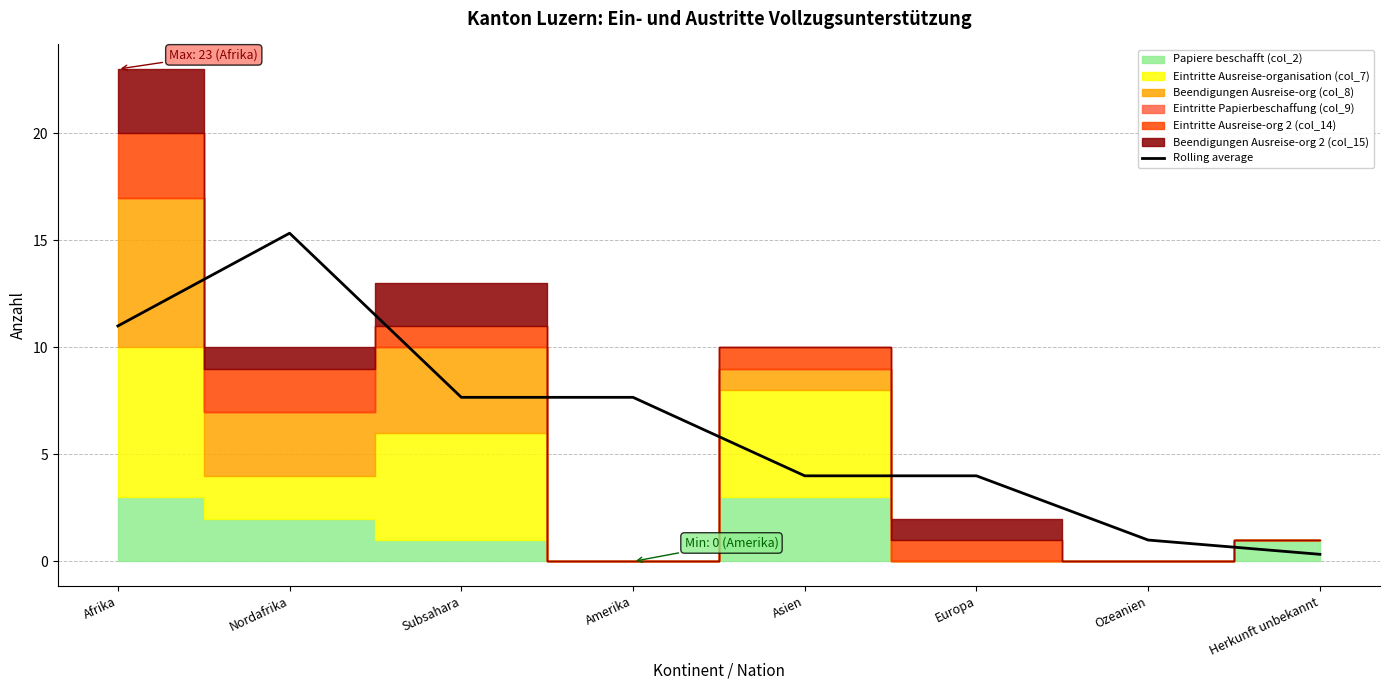

What is the sum of all values?

51.0